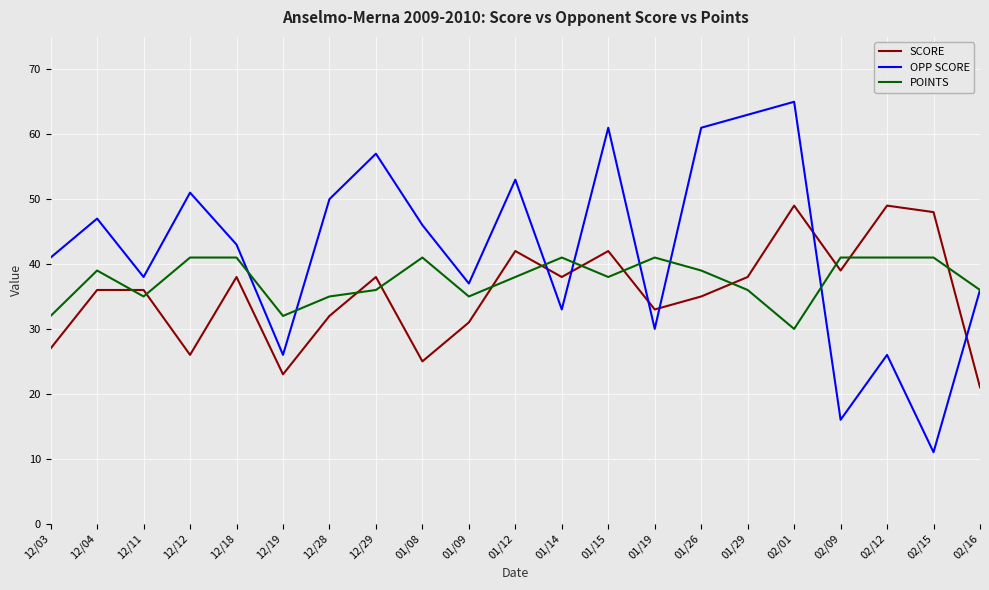

True or false: OPP SCORE and SCORE cross at least once.

True